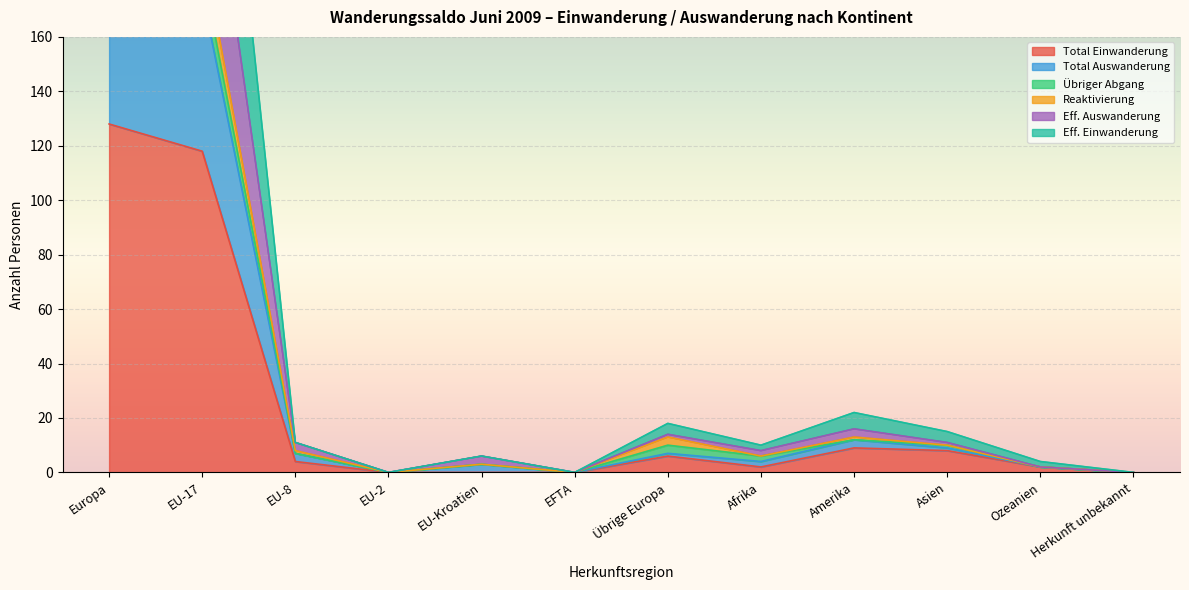

True or false: Total Auswanderung has a value of 11 at Asien.

True